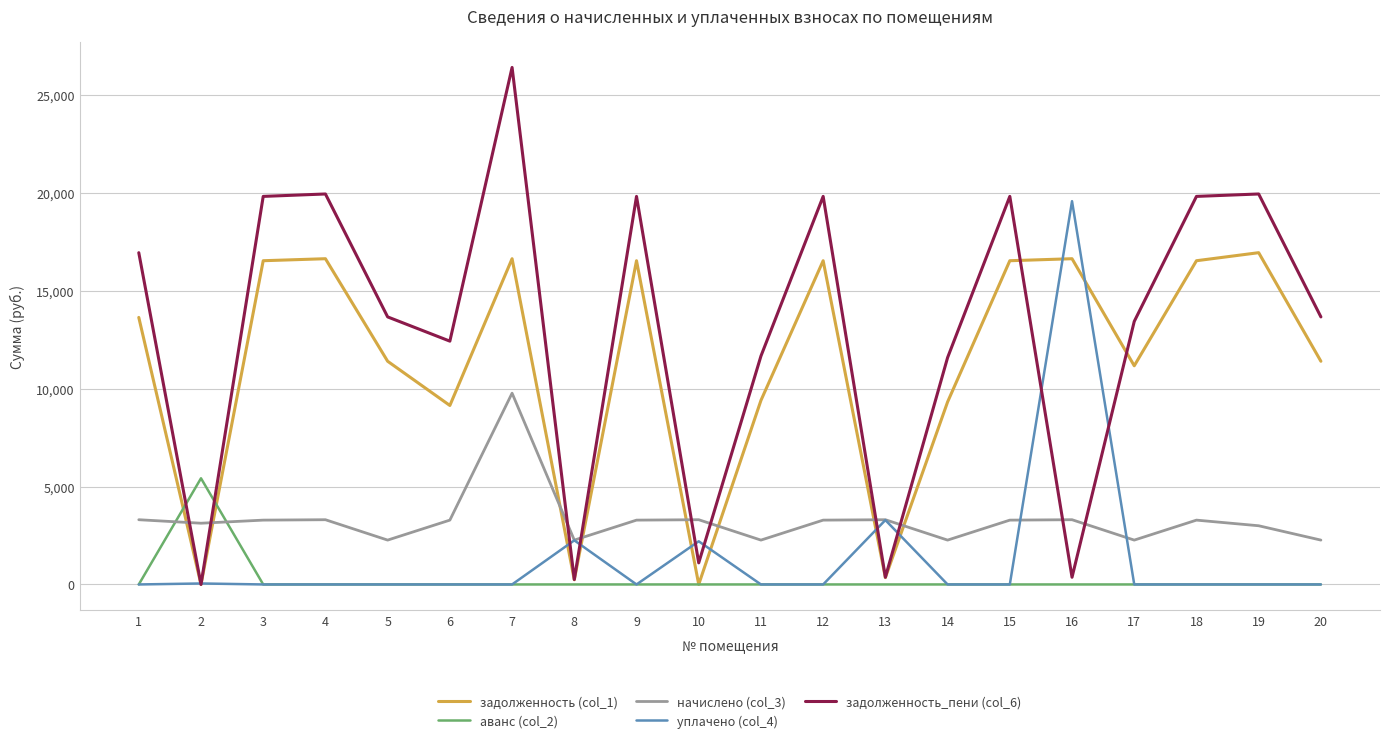

Does the chart display data point markers on the line(s)?

No